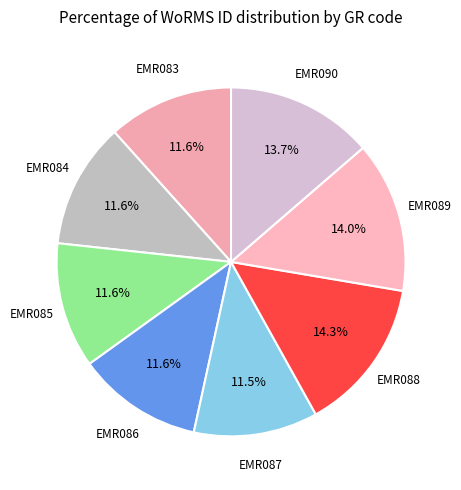

To the nearest percent, what is the average slice percentage?

12%